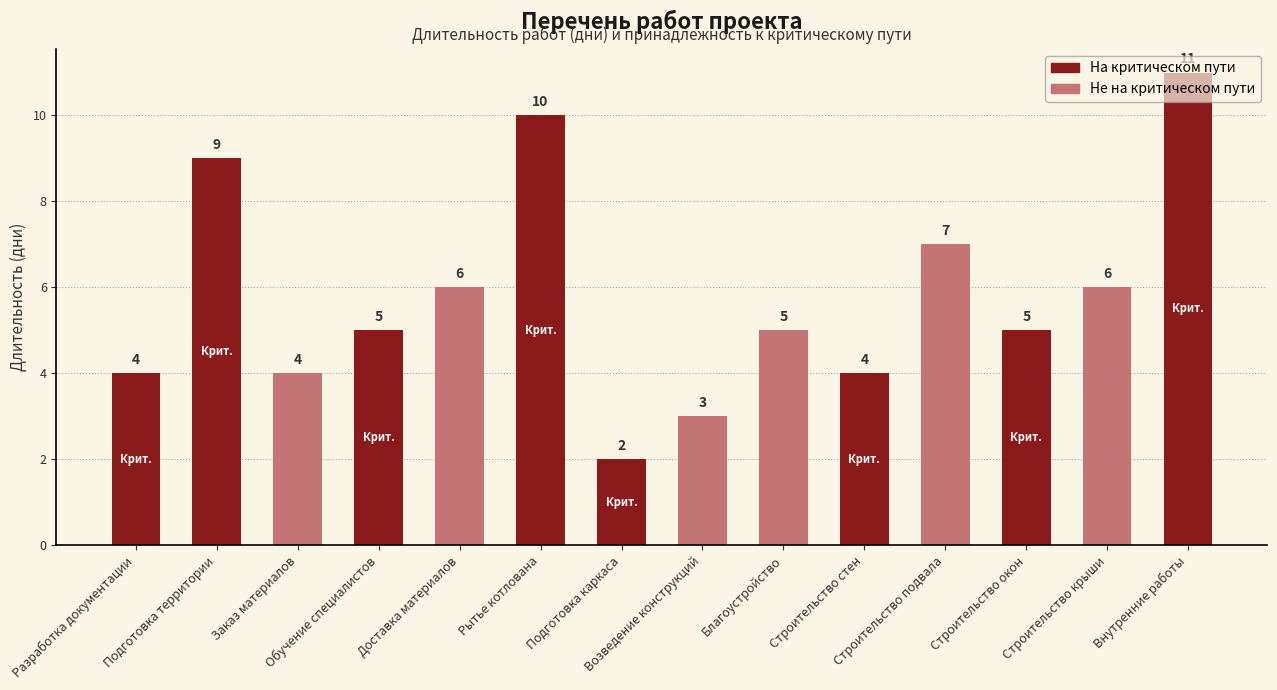

Which label corresponds to the smallest value in the chart?

Подготовка каркаса